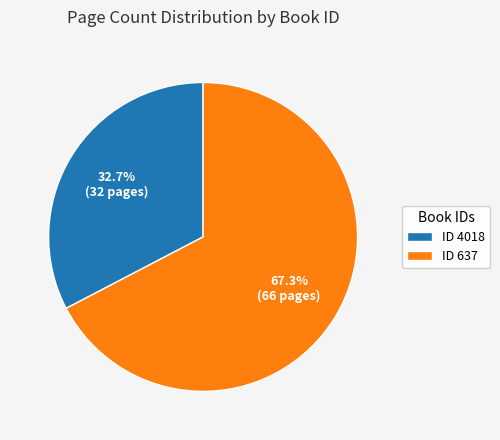

Does ID 4018 account for over 50% of the chart?

No